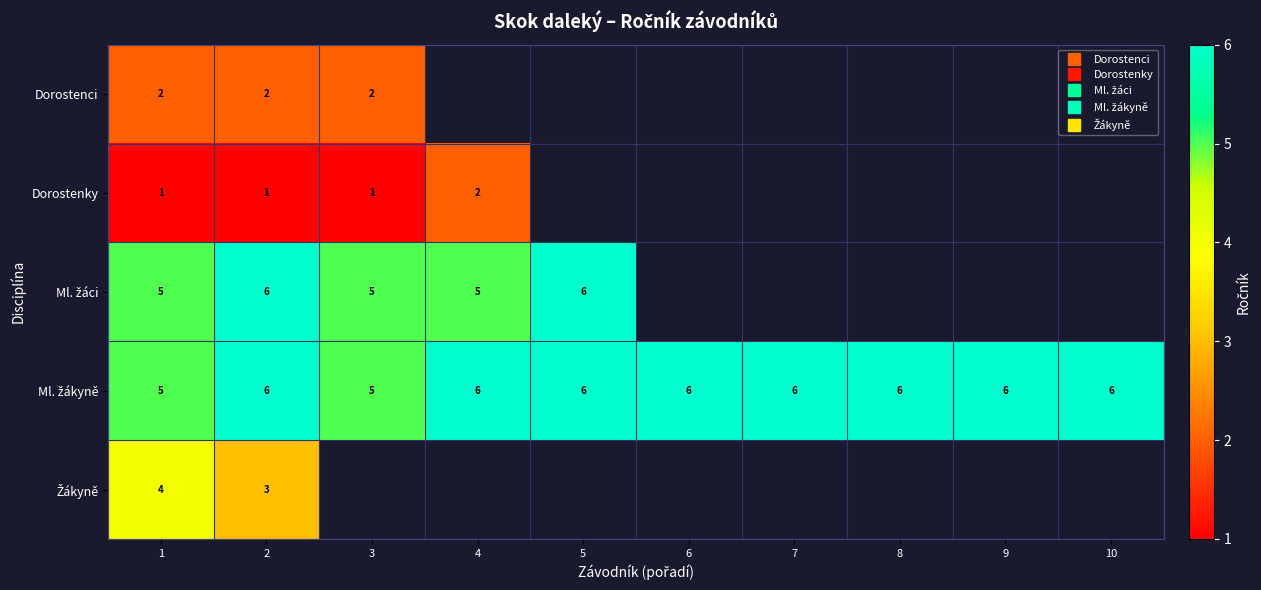

At how many categories does at least one series exceed 2?

10